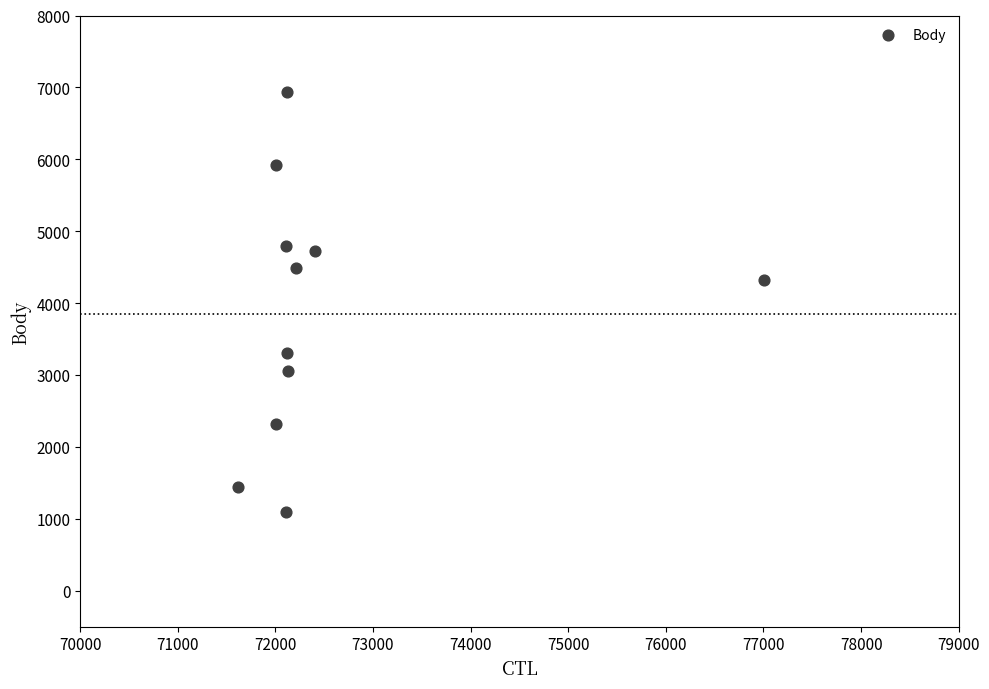

What is the average X value?

72530